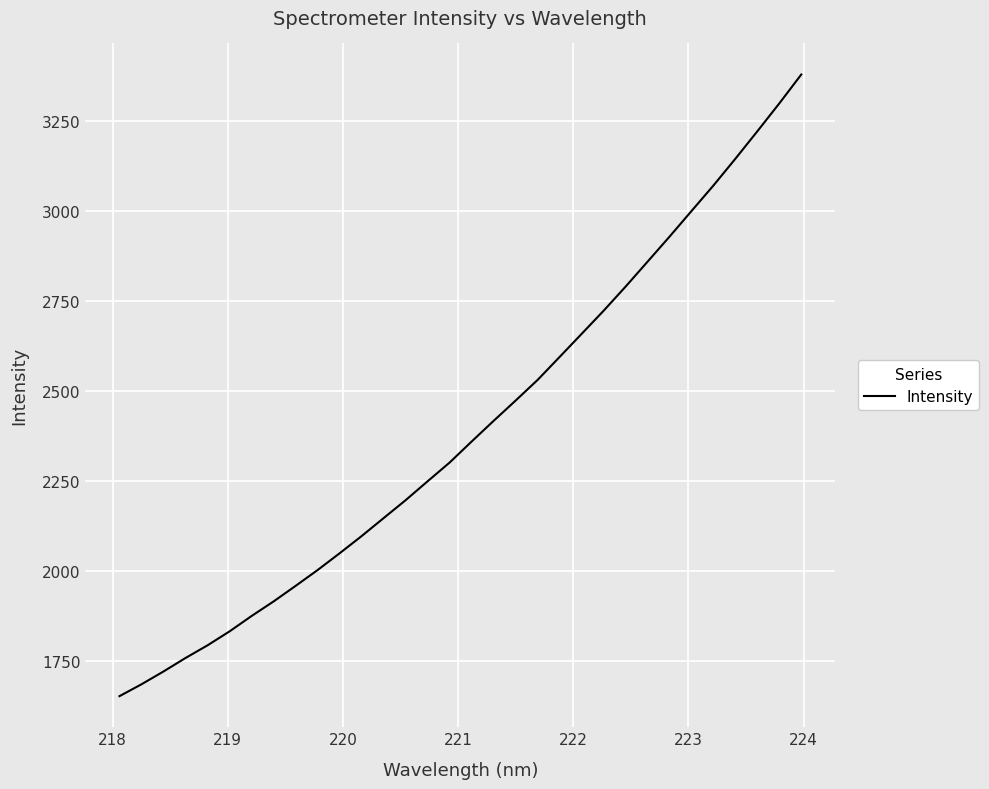

What is the difference between the maximum and minimum values?

1724.0